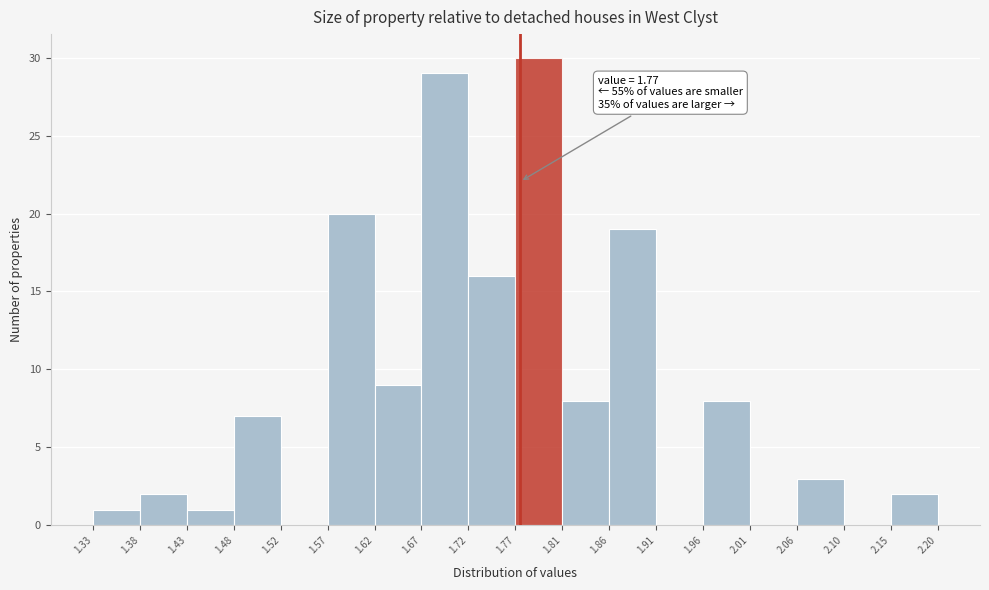

Which range on the x-axis has the tallest bar?

1.77 to 1.81